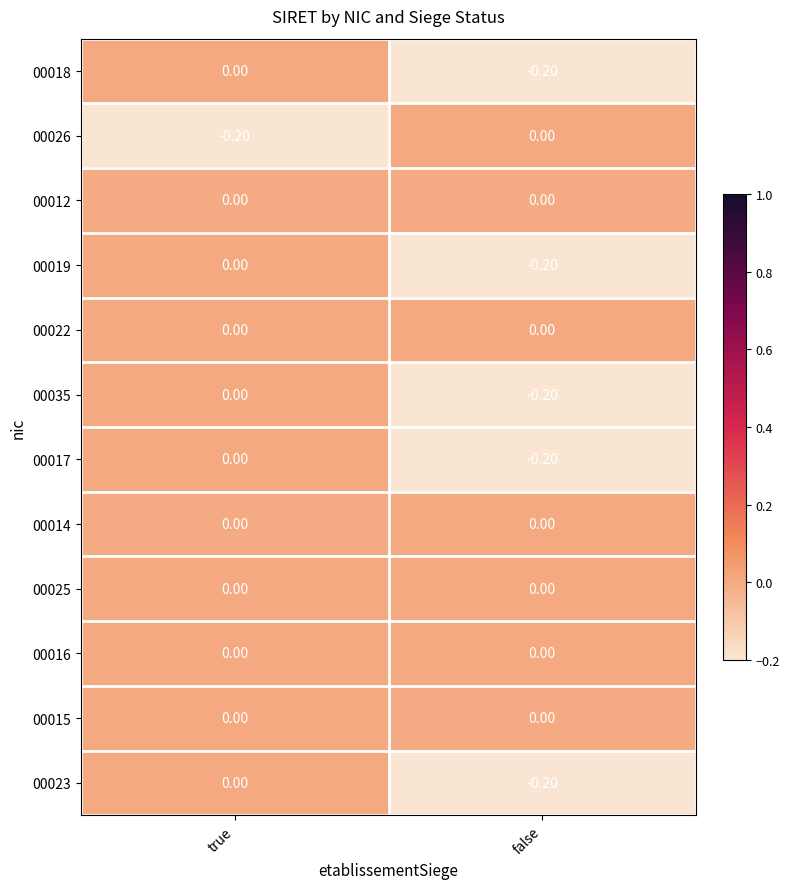

What is the total value across all series at false?

-1.0